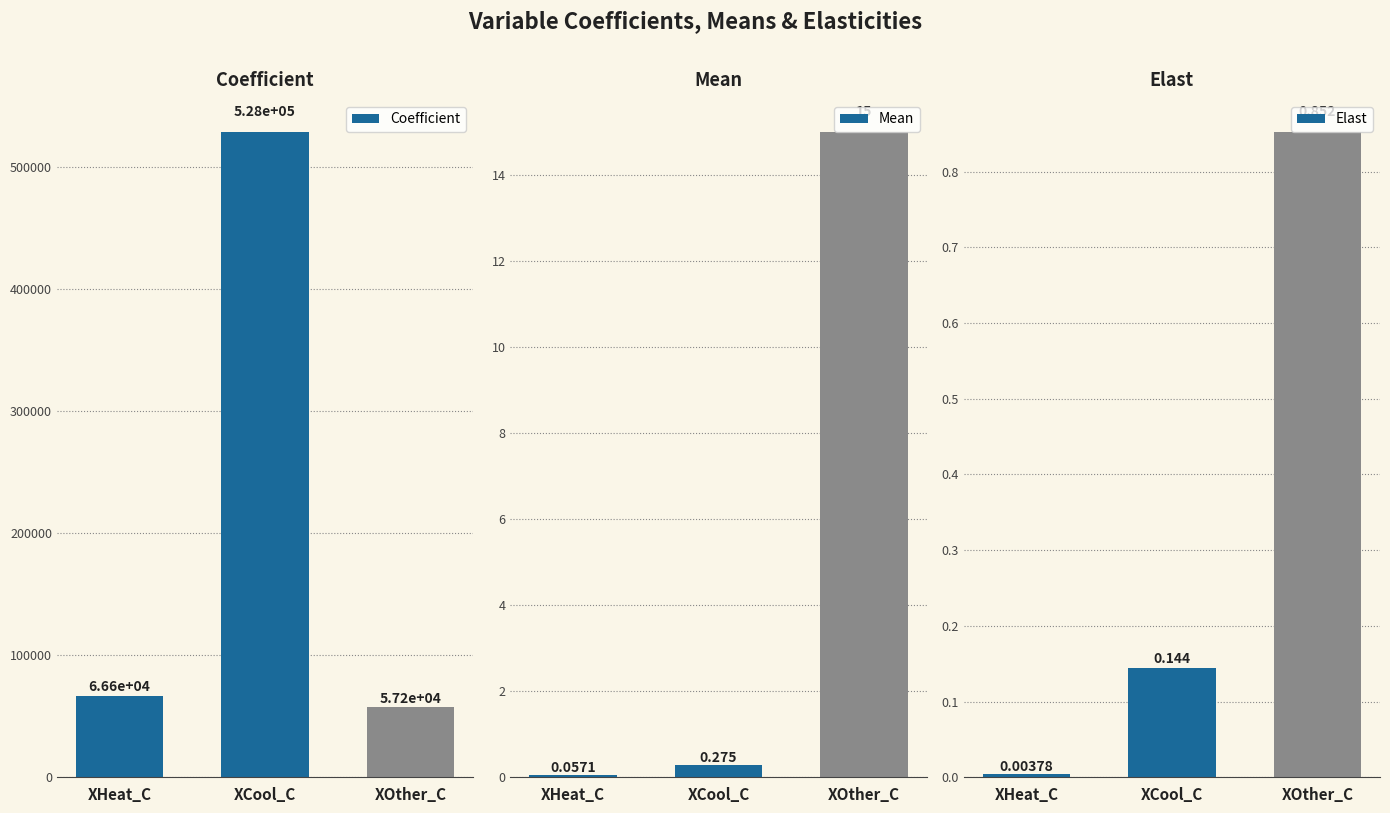

What is the greatest value displayed?

528395.8